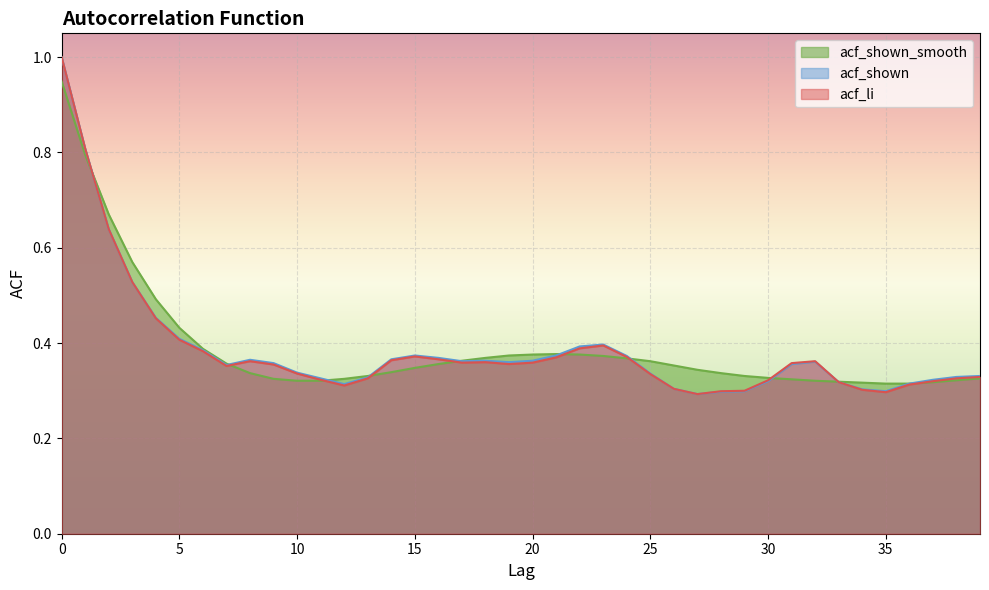

What are all the series names shown in the legend?

acf_shown_smooth, acf_shown, acf_li